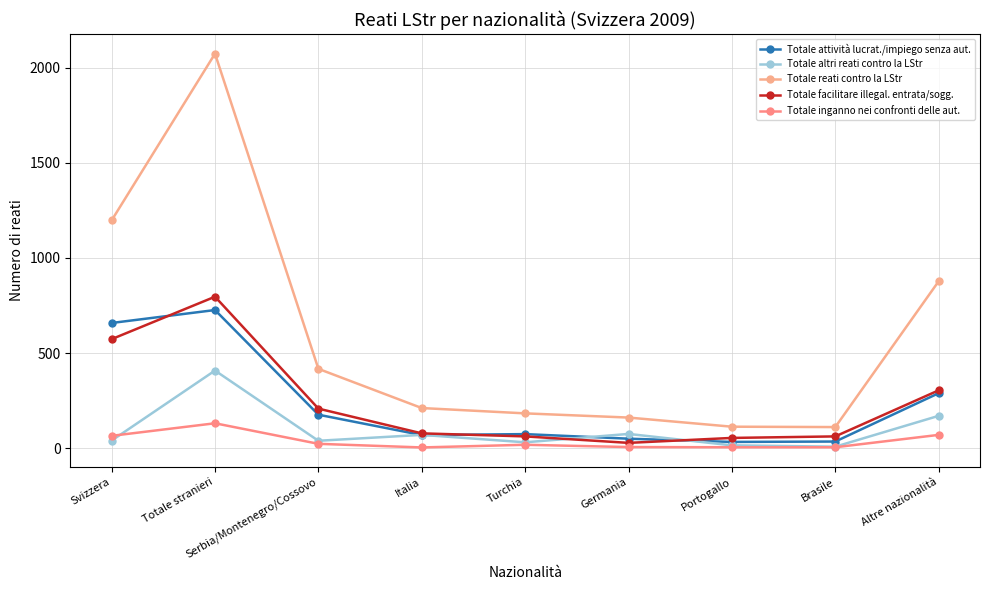

Does the chart have visible grid lines?

Yes